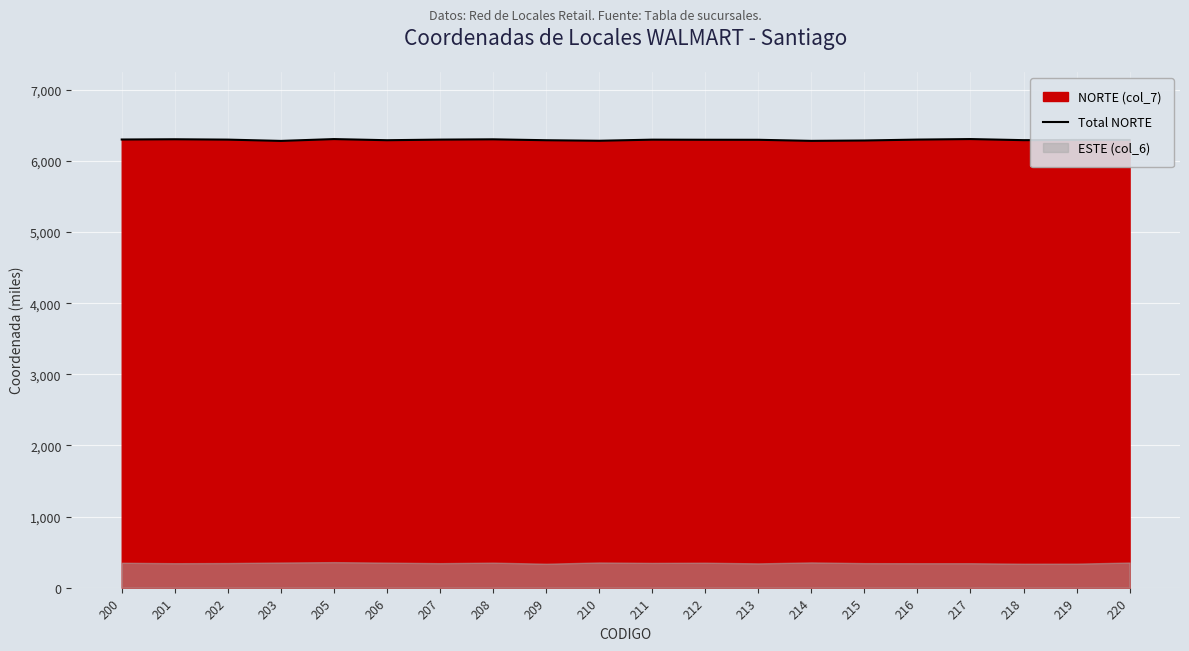

The value at 209 is 6290.7. True or false?

True